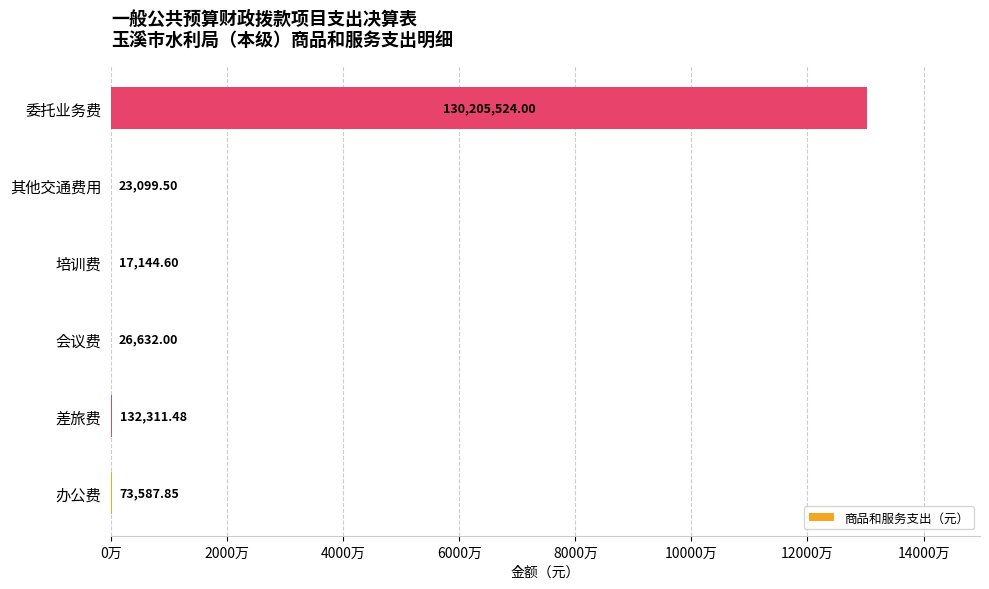

Are the bars horizontal?

Yes